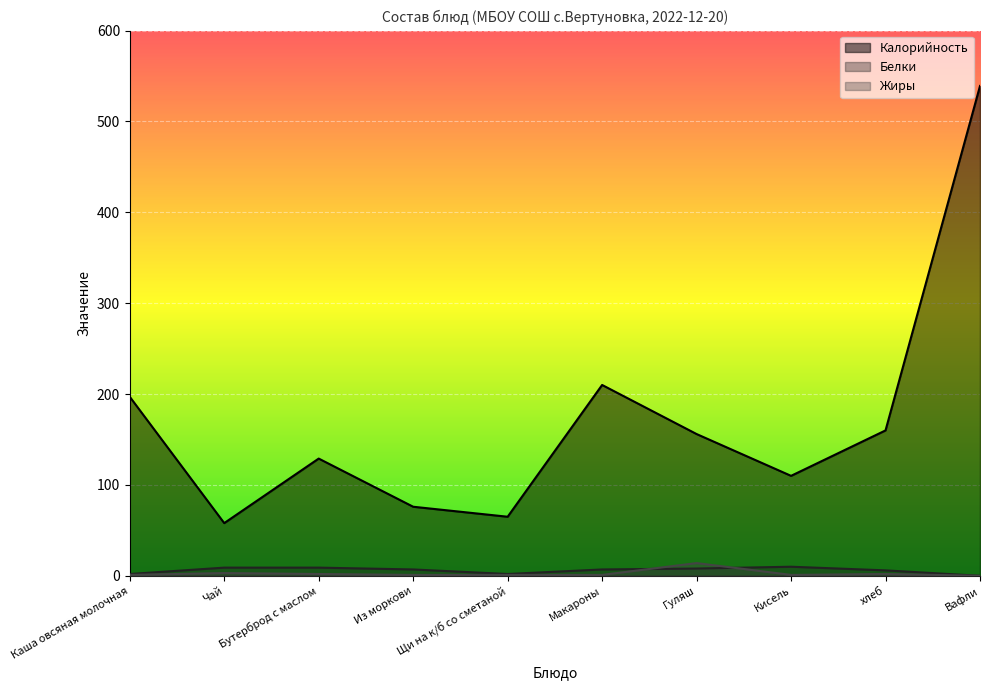

What is the label of the 10th point from the right?

Каша овсяная молочная